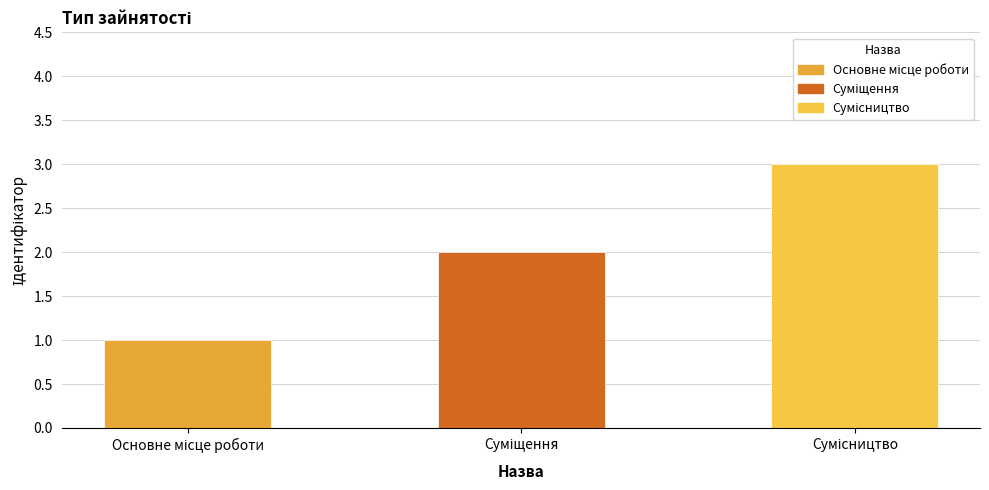

What is the greatest value displayed?

3